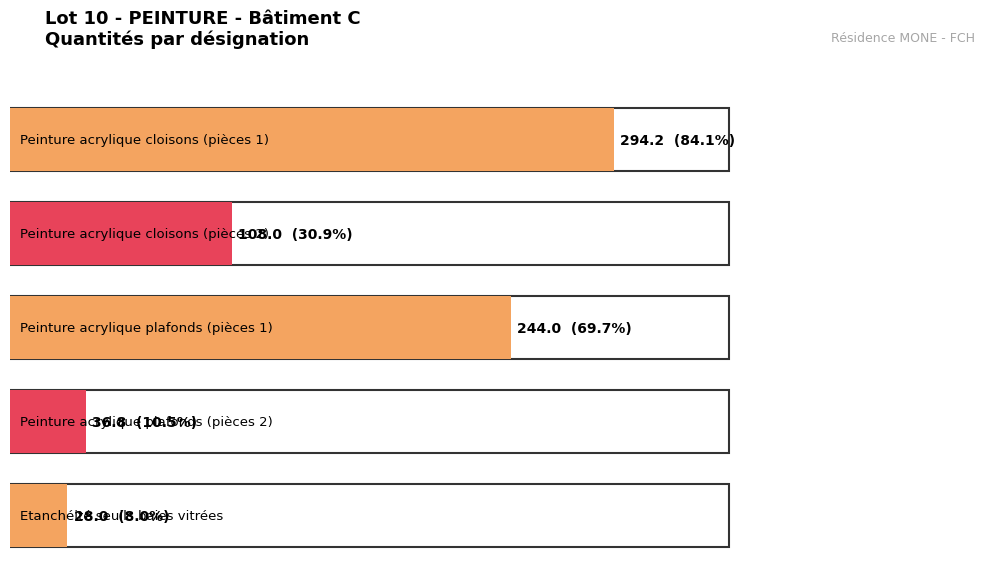

True or false: the data shows 74.9 at Peinture acrylique plafonds (pièces 1).

False